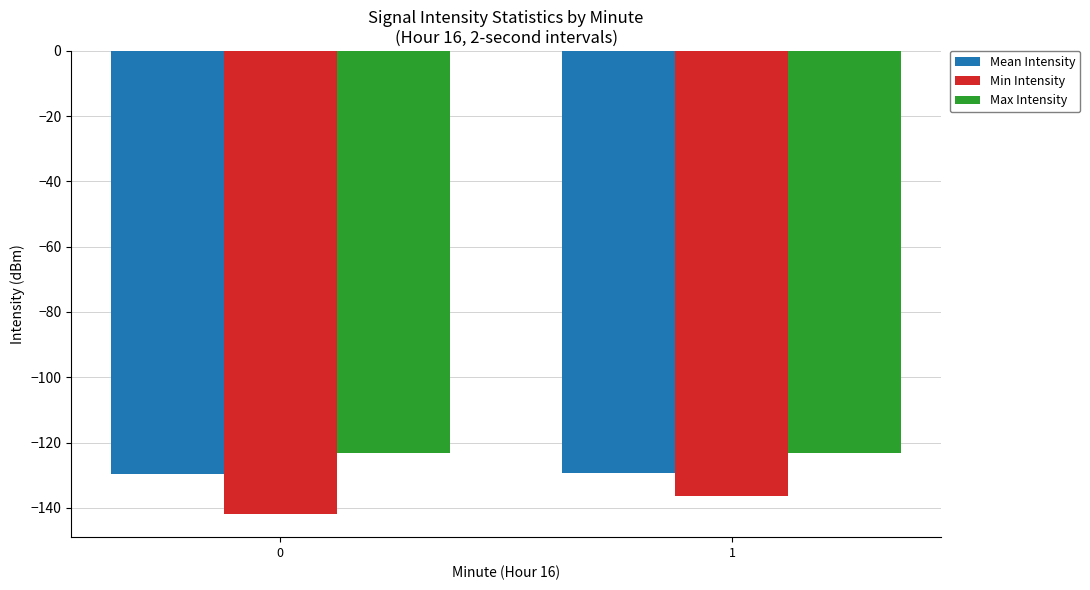

What is the sum of the Min Intensity values at 1 and 0?

-278.3